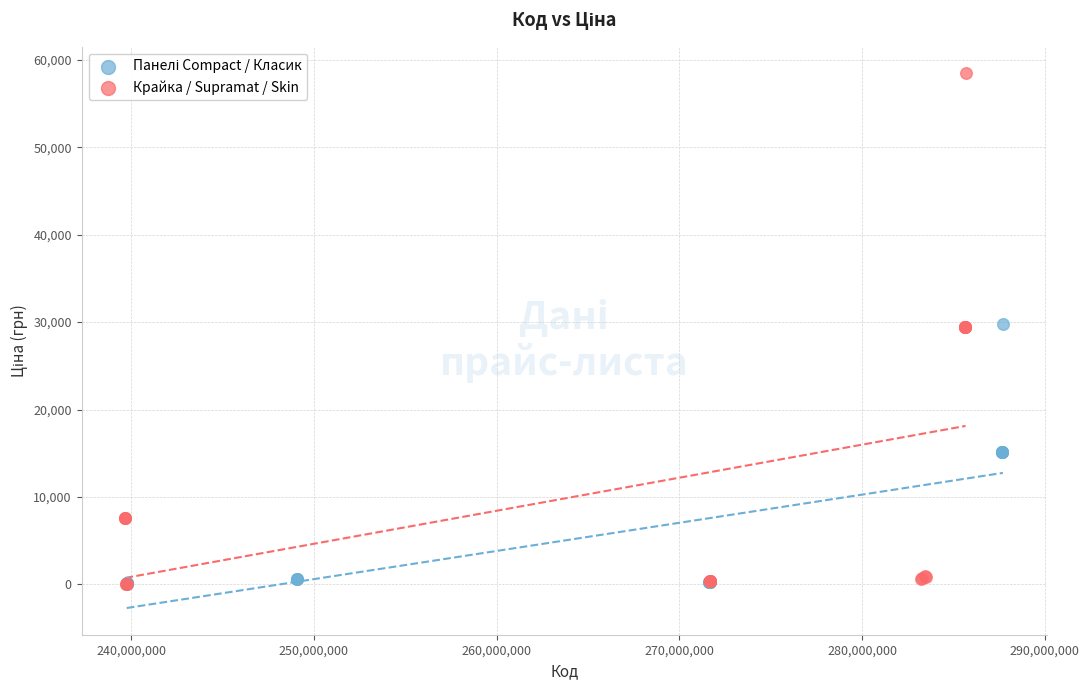

Which series has the widest spread of Y values?

Крайка / Supramat / Skin